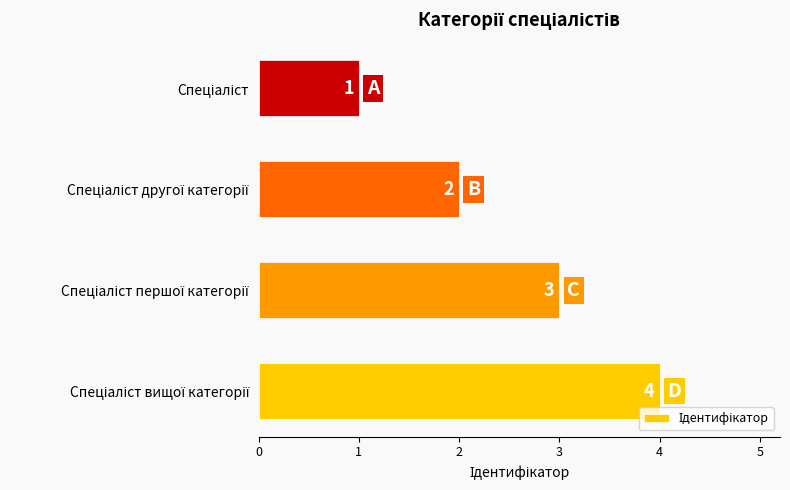

Are the bars grouped side by side (vs. stacked)?

No